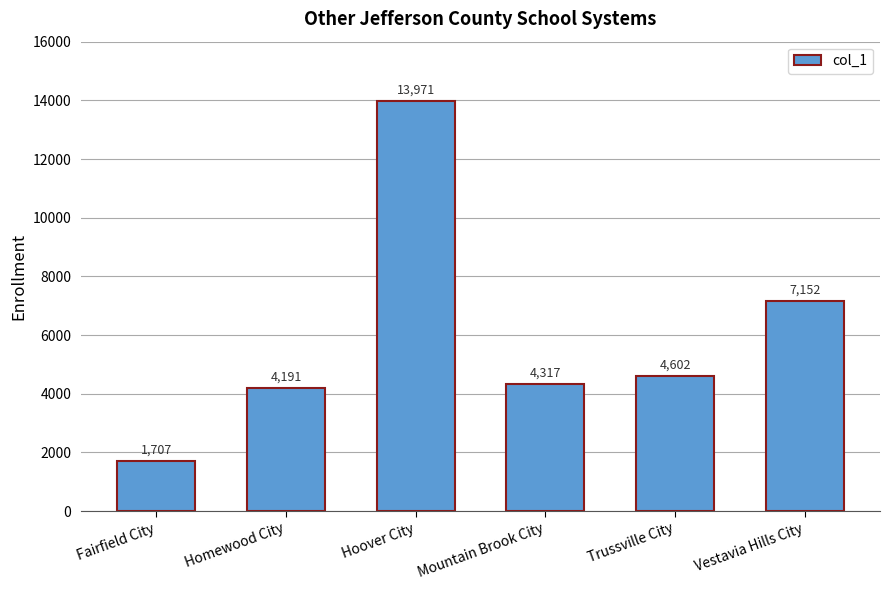

What is the label of the 1st bar from the right?

Vestavia Hills City